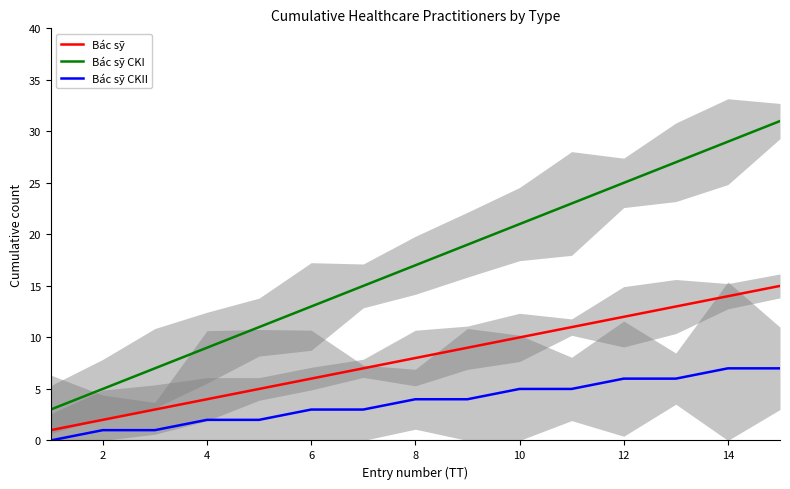

How many data points in Bác sỹ CKI are above 17?

7